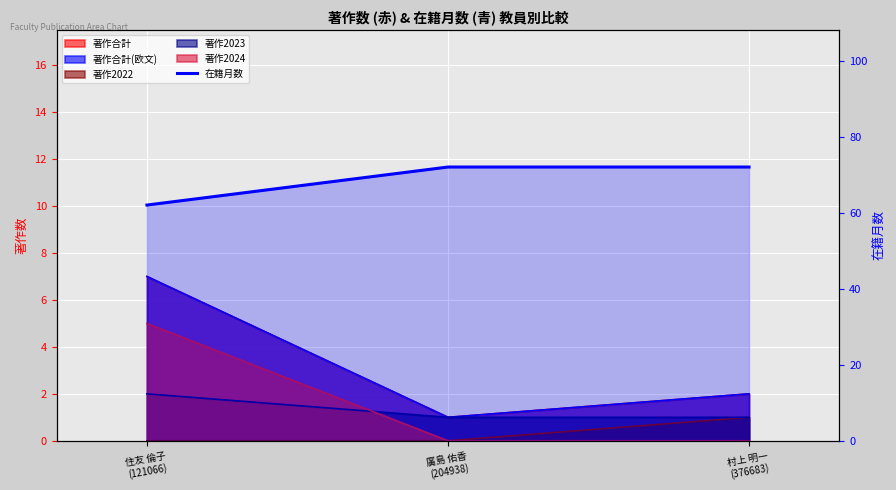

What is the average value?

69